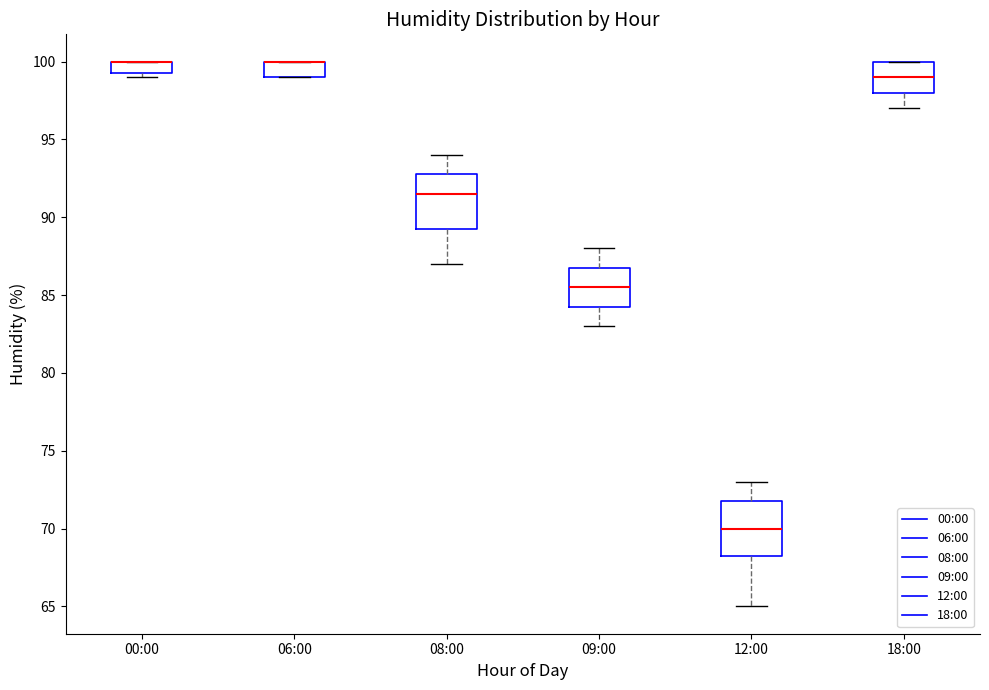

Reading left to right, transcribe this box plot: for each box, give where its median line is, the range the box spans, and where its two whiskers end, as read against the y-axis. The values are not printed on the chart, so give them approximately, as read against the axis.

00:00: median 100.0 (drawn on the box's upper edge), box 99.5 to 100.0, whiskers 99.0 to 100.0
06:00: median 100.0 (drawn on the box's upper edge), box 99.0 to 100.0, whiskers 99.0 to 100.0
08:00: median 91.5, box 89.5 to 93.0, whiskers 87.0 to 94.0
09:00: median 85.5, box 84.5 to 87.0, whiskers 83.0 to 88.0
12:00: median 70.0, box 68.5 to 72.0, whiskers 65.0 to 73.0
18:00: median 99.0, box 98.0 to 100.0, whiskers 97.0 to 100.0